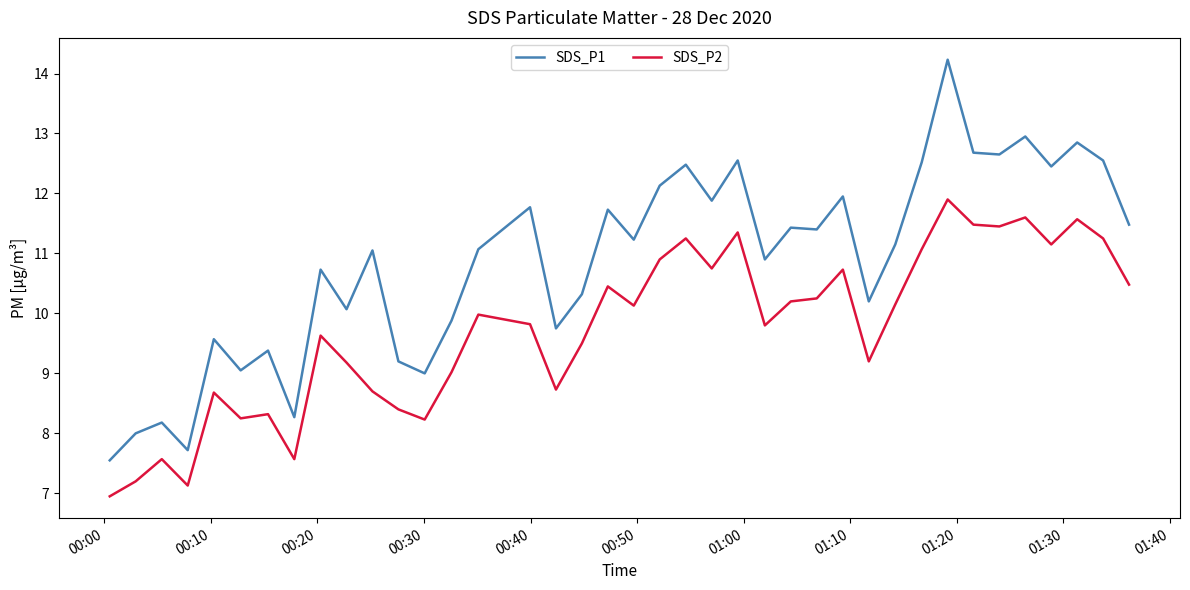

List the series in order of their overall mean, lowest first.

SDS_P2, SDS_P1